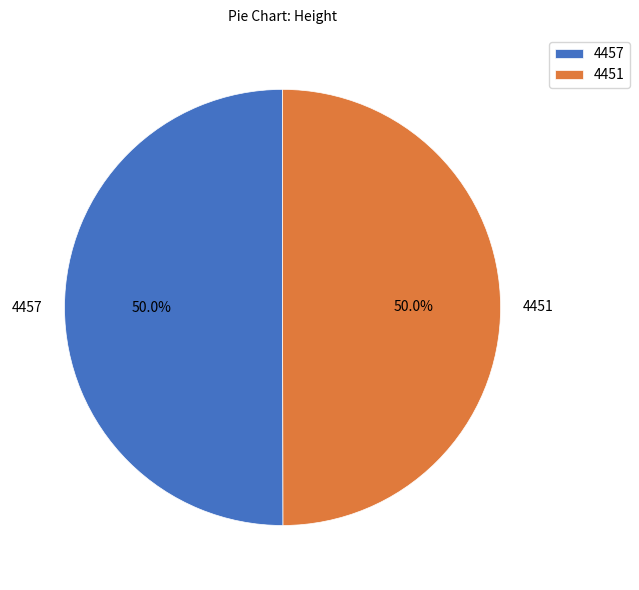

Combined, what portion of the pie is 4457 and 4451?

100.0%